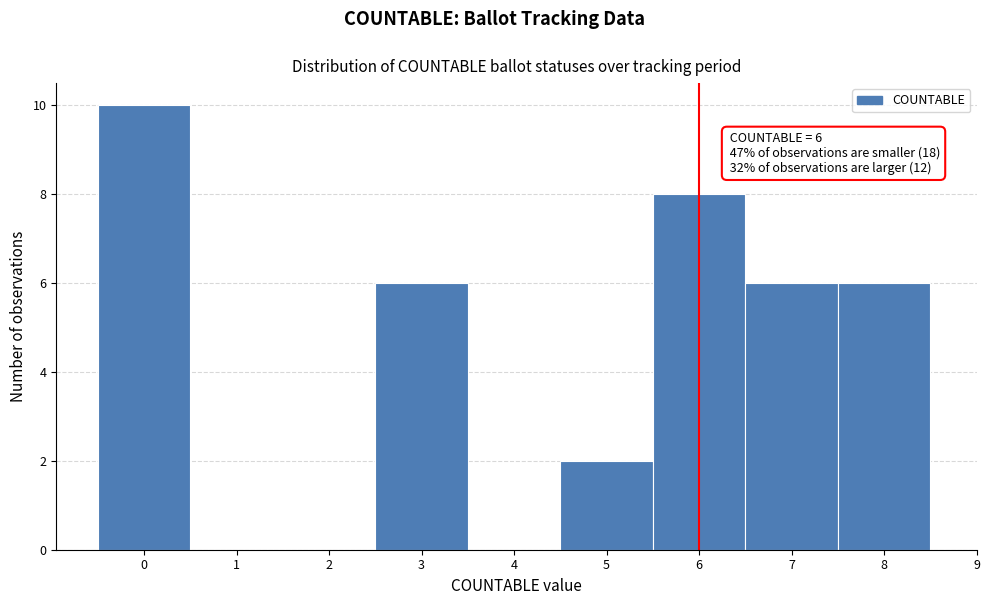

Over which range of the x-axis is the bar tallest?

-0.5 to 0.5